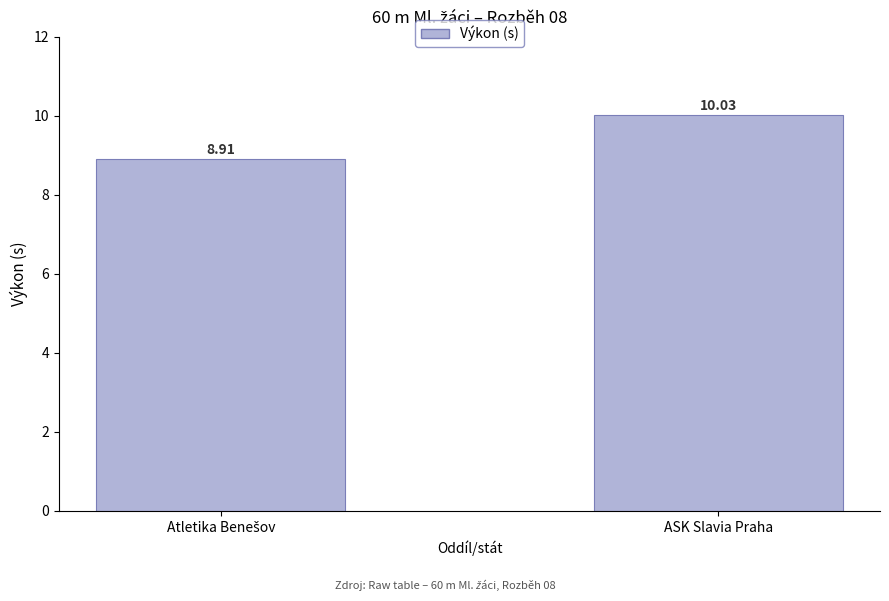

What is the sum of all values?

18.9